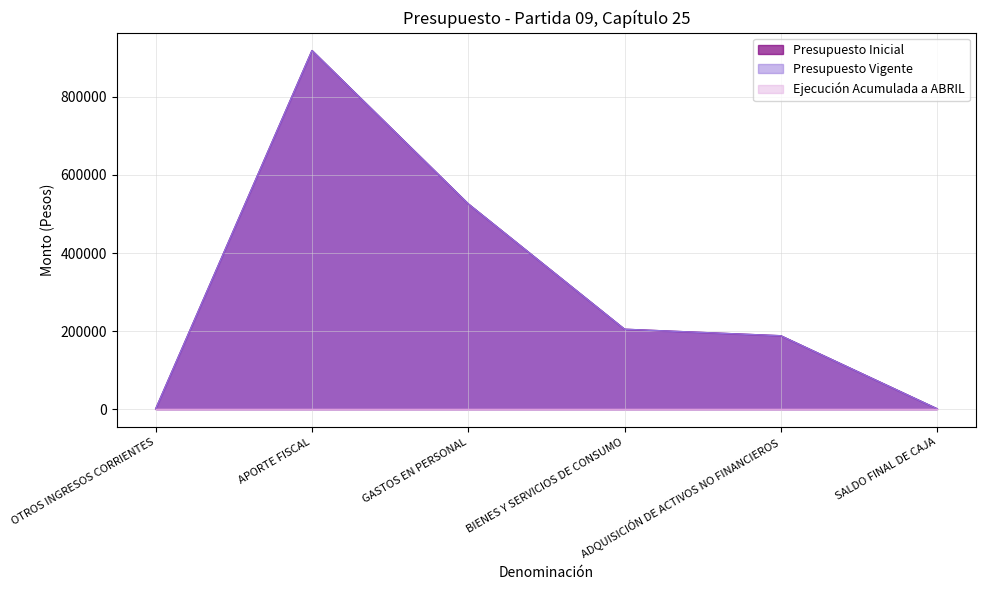

What is the greatest value displayed?

918750